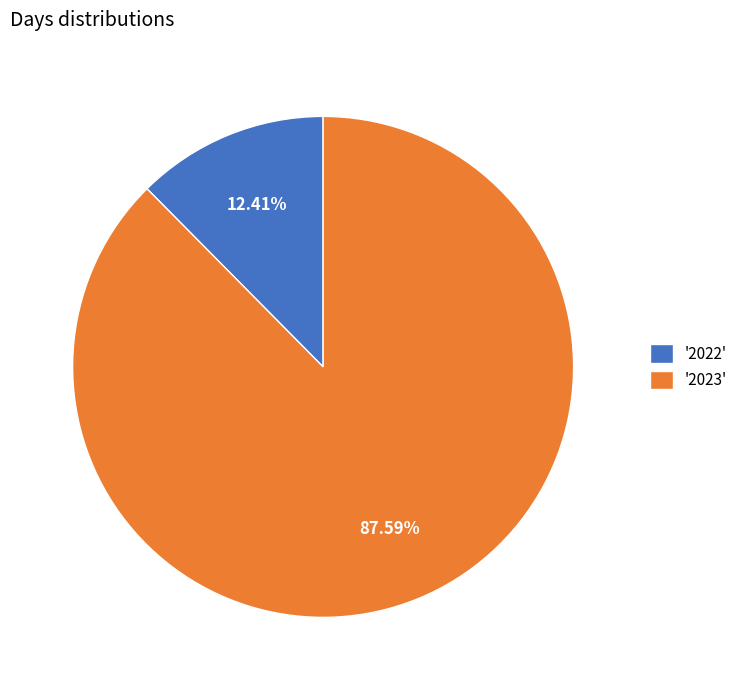

Between '2022' and '2023', which is larger?

'2023'